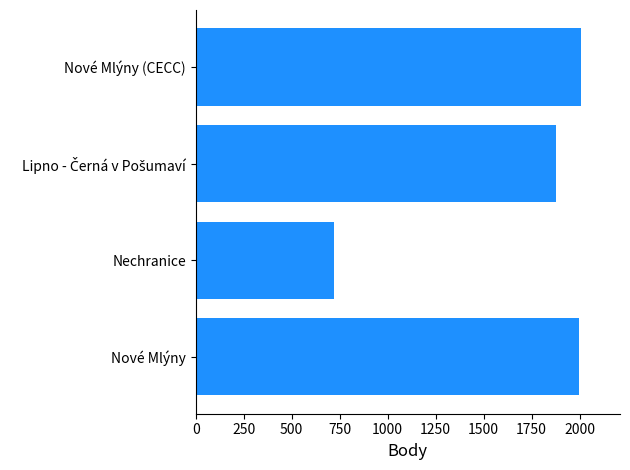

Reading bottom to top, transcribe all the data shown in this chart.

1996	721	1876	2010